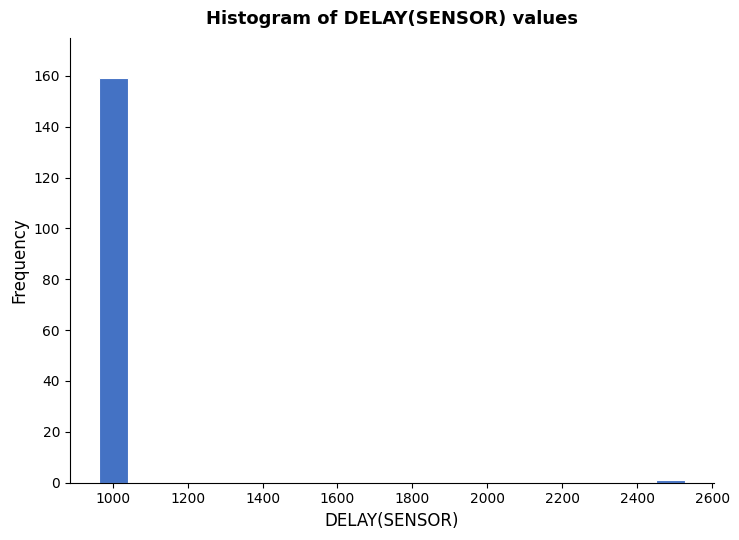

Around what value on the x-axis is the tallest bar? Give the approximate position of its centre, as read against the axis.

1000